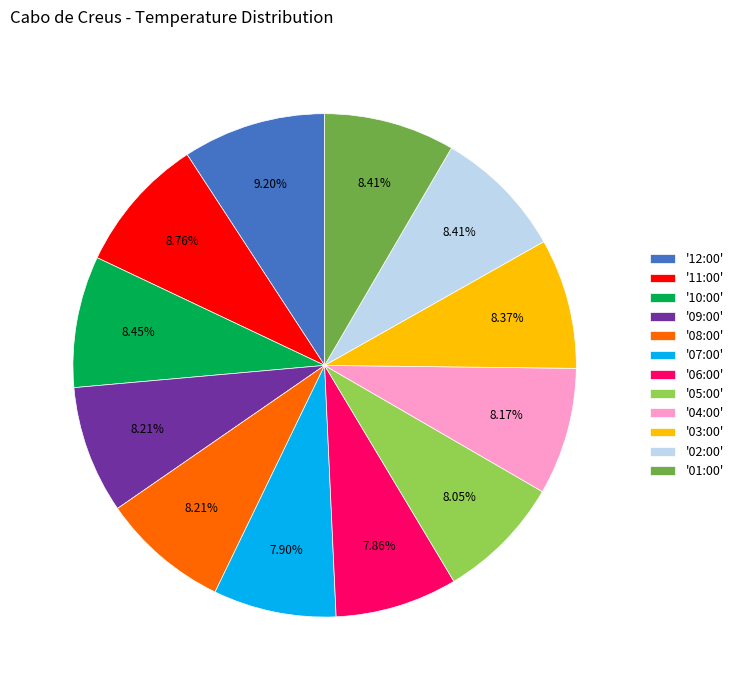

Do '09:00' and '03:00' together represent more than half of the pie?

No